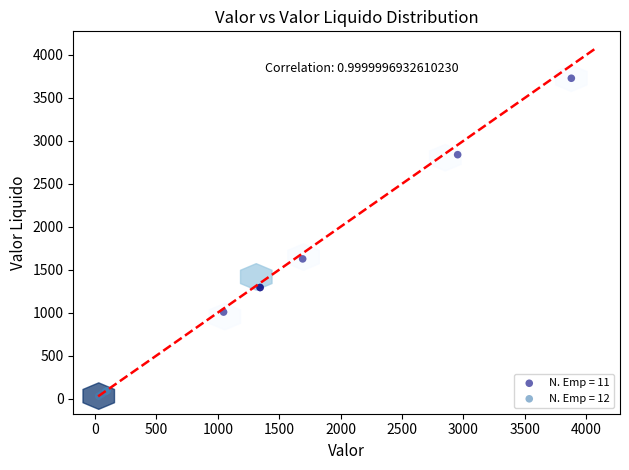

Which series contains the highest Y value?

N. Emp = 11